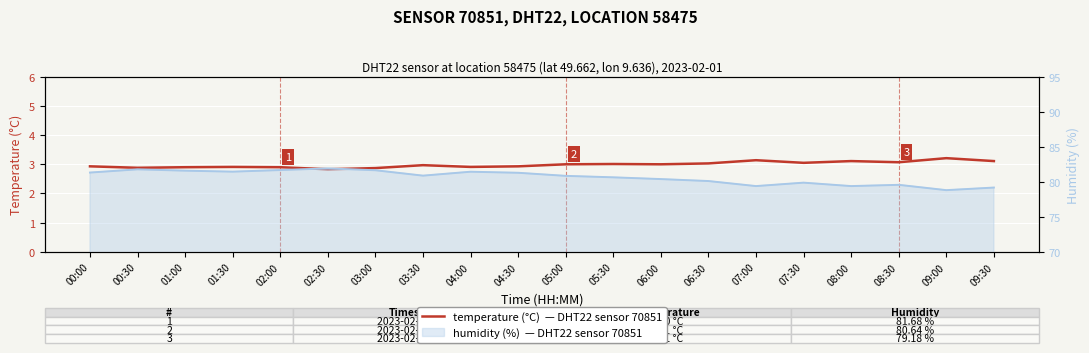

What is the ratio of the value at 03:00 to the value at 07:30?

0.9